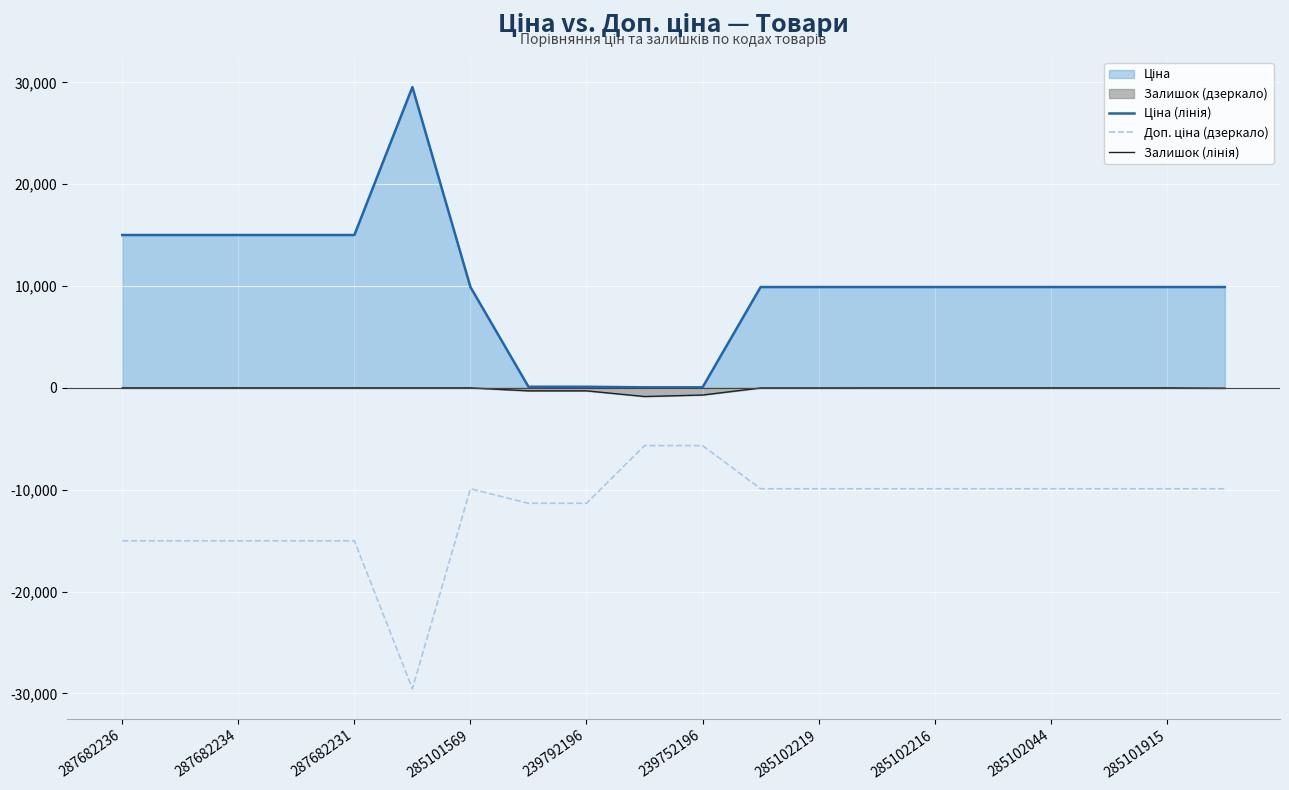

Reading left to right, transcribe all the data shown in this chart.

Ціна (лінія): 15019.2	15019.2	15019.2	15019.2	15019.2	29548.9	9908.5	113.3	113.3	56.7	56.7	9908.5	9908.5	9908.5	9908.5	9908.5	9908.5	9908.5	9908.5	9908.5
Доп. ціна (дзеркало): -15019.2	-15019.2	-15019.2	-15019.2	-15019.2	-29548.9	-9908.5	-11334.0	-11334.0	-5667.0	-5667.0	-9908.5	-9908.5	-9908.5	-9908.5	-9908.5	-9908.5	-9908.5	-9908.5	-9908.5
Залишок (лінія): 0.0	0.0	0.0	0.0	0.0	0.0	0.0	-289.0	-290.0	-845.0	-698.0	-8.0	-7.0	-3.0	0.0	0.0	-1.0	0.0	0.0	-33.0